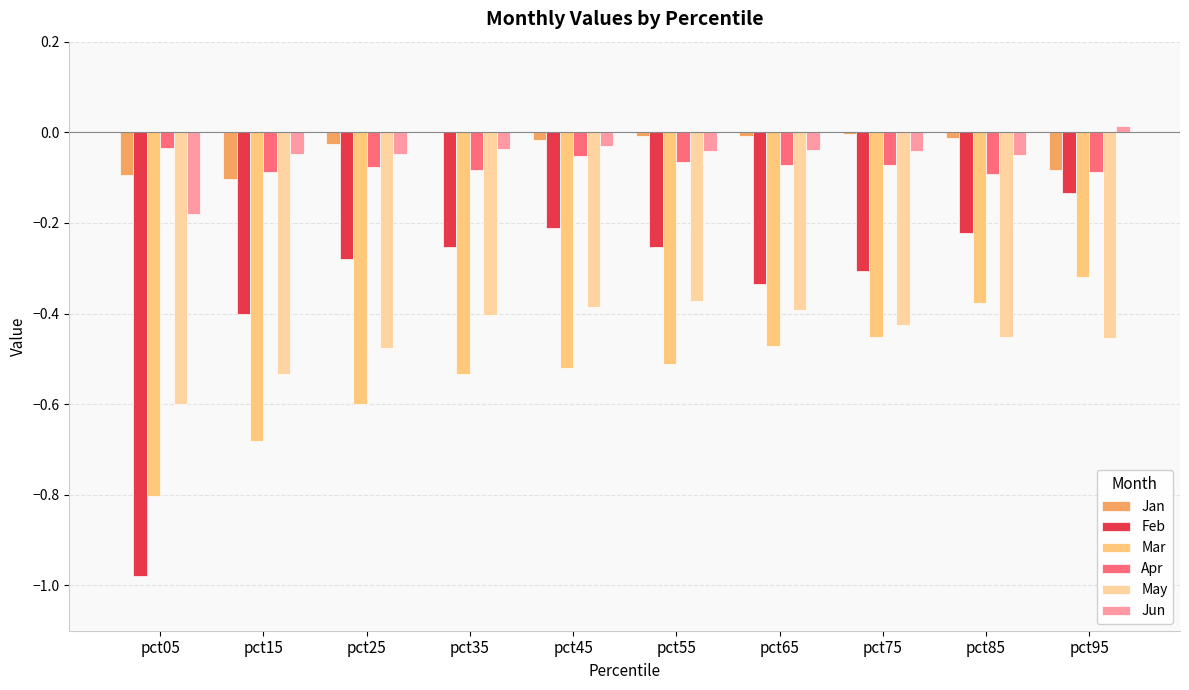

Which series changed the most between pct75 and pct95?

Feb